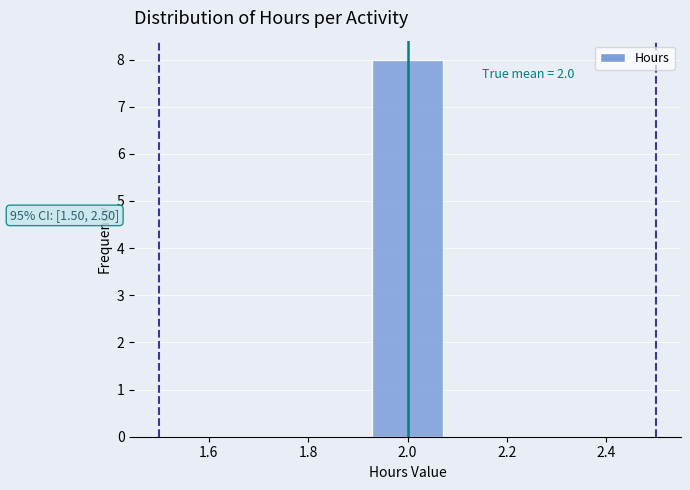

Over which range of the x-axis is the bar tallest?

1.92 to 2.08